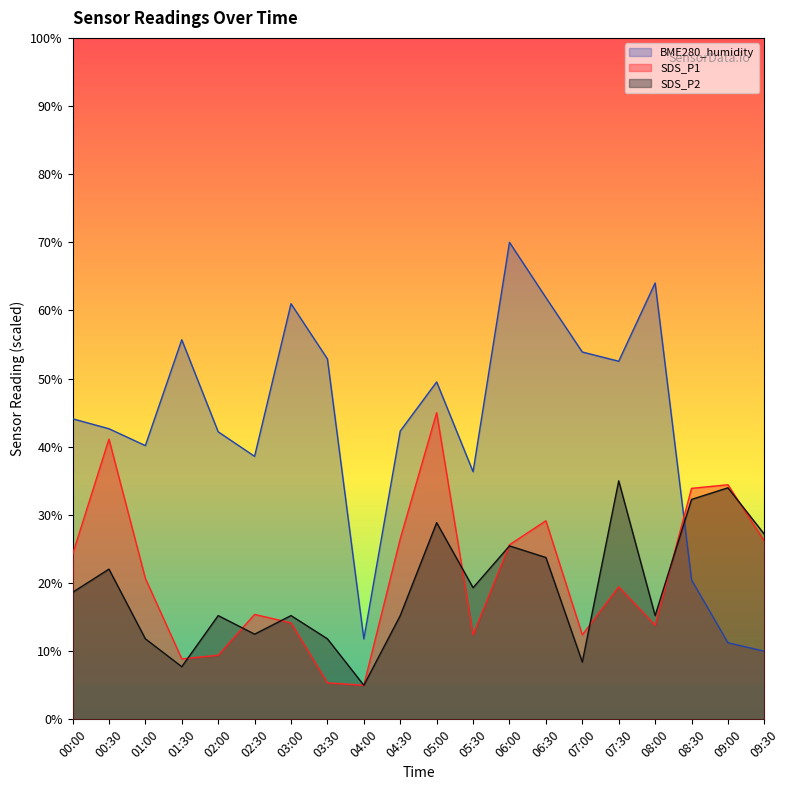

What is the total value across all series at 04:00?

21.8